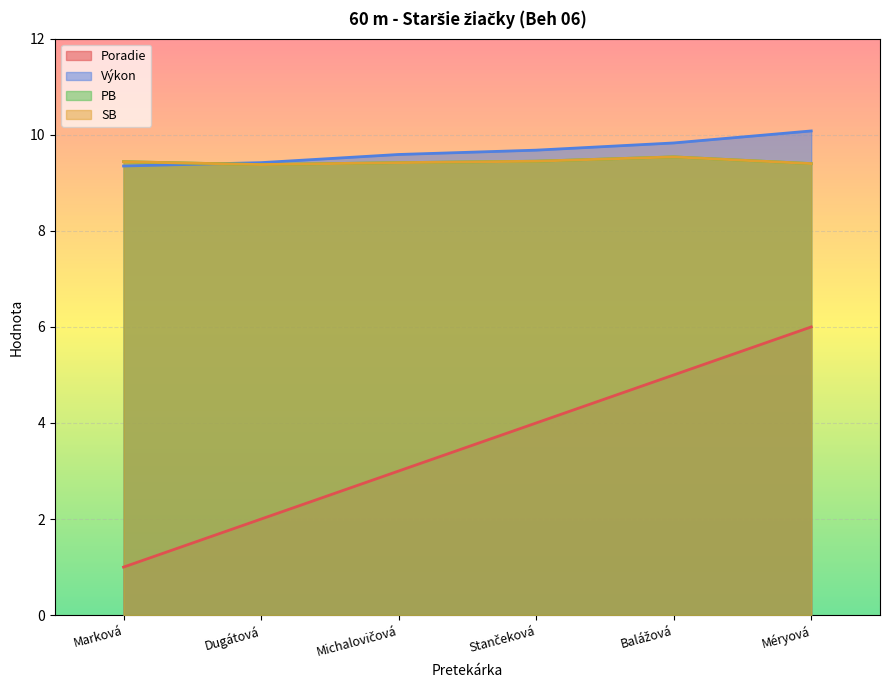

True or false: Poradie and PB intersect in this chart.

False